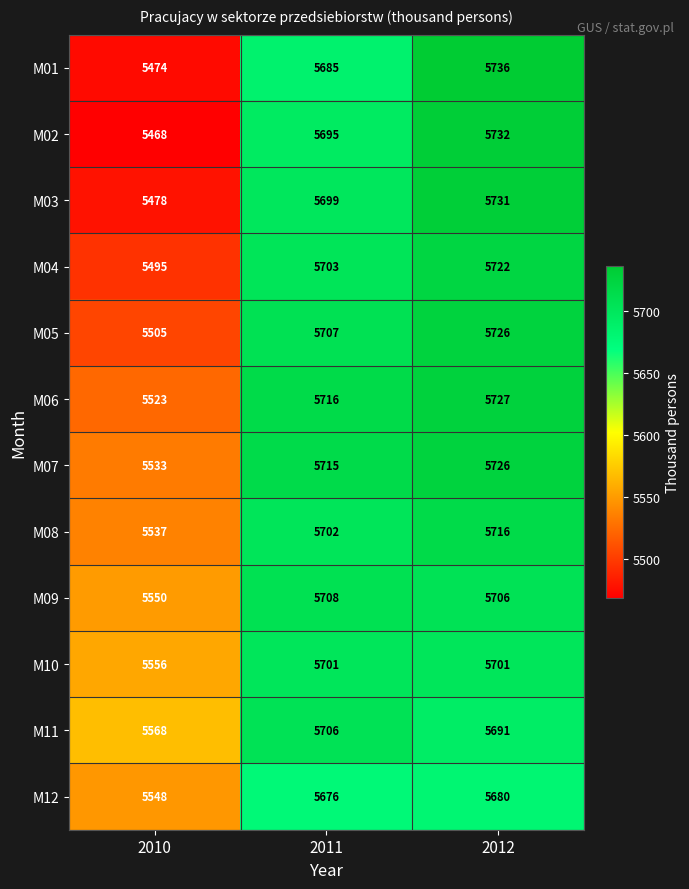

What is the highest value of the M06 series?

5727